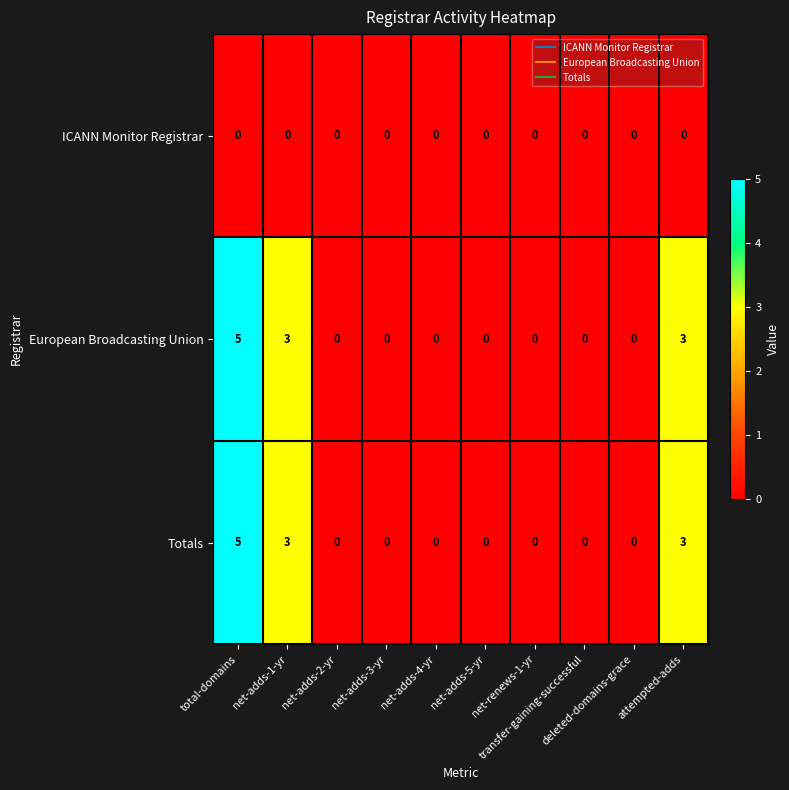

What is the difference between the maximum and minimum values in the Totals series?

5